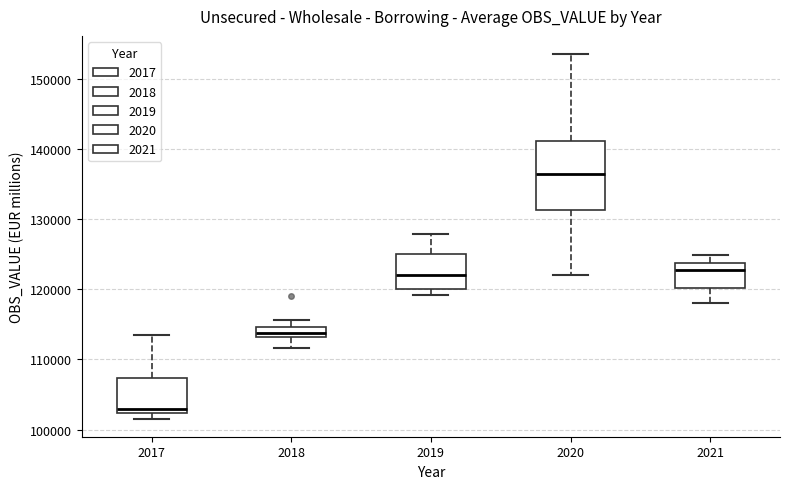

Reading left to right, read every box against the y-axis: the position of its median line, the range the box covers, and the ends of its whiskers. The values are not printed on the chart, so give them approximately, as read against the axis.

2017: median 103000, box 102000 to 107000, whiskers 102000 (just below the box's lower edge) to 113000
2018: median 114000, box 113000 to 115000, whiskers 112000 to 116000
2019: median 122000, box 120000 to 125000, whiskers 119000 to 128000
2020: median 136000, box 131000 to 141000, whiskers 122000 to 154000
2021: median 123000, box 120000 to 124000, whiskers 118000 to 125000